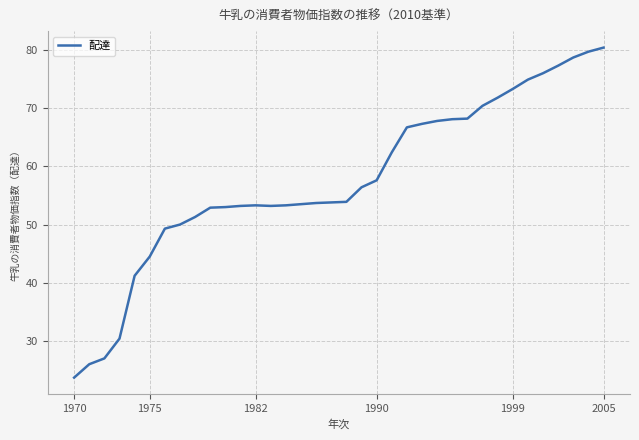

Count the number of categories in the chart.

36